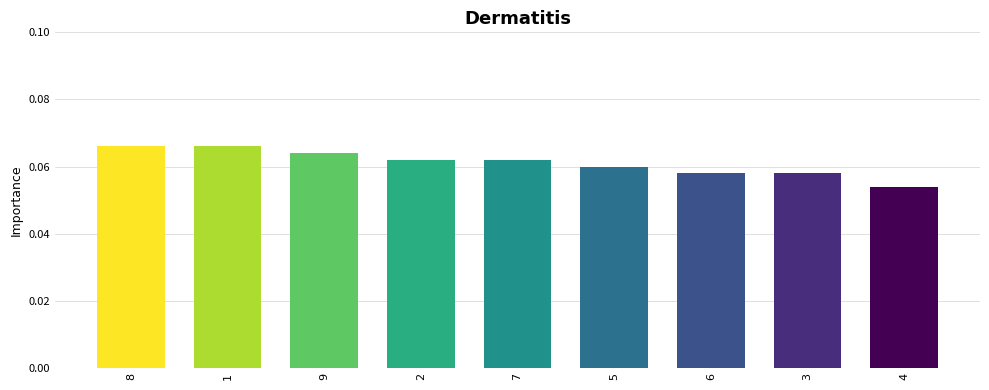

The value at 6 is 0.0. True or false?

False